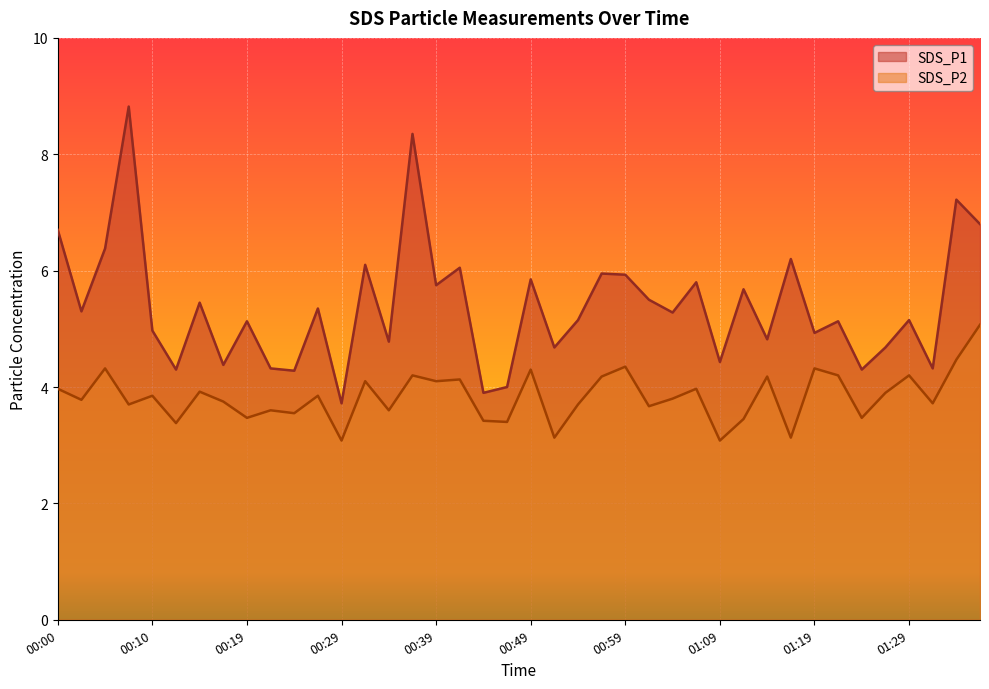

The SDS_P1 series shows 5.2 at 00:54. True or false?

True